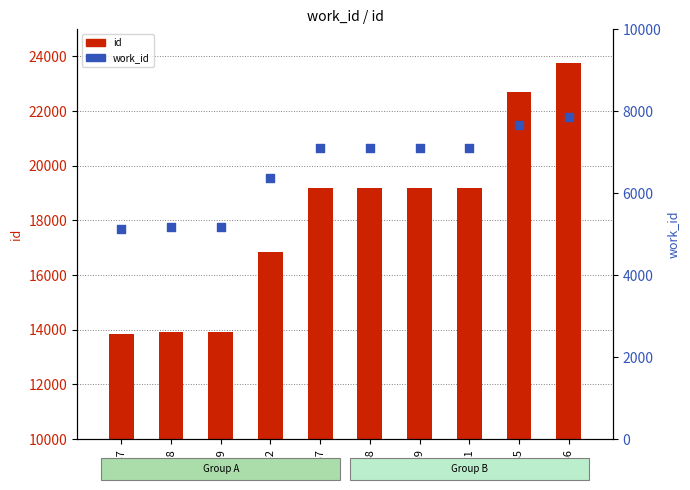

At which category is the sum across all series the highest?

23766